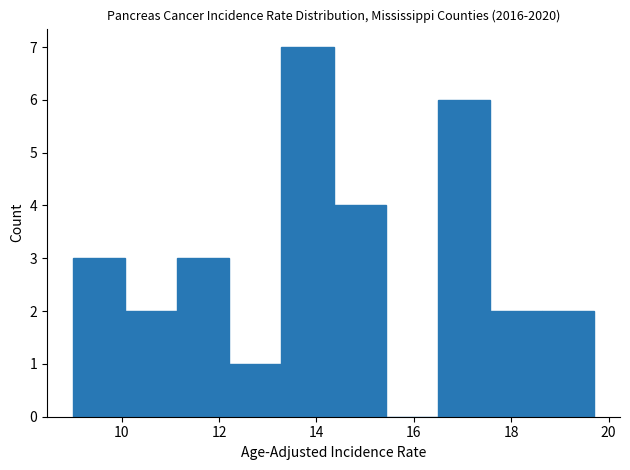

Over which range of the x-axis is the bar tallest?

13.2 to 14.4